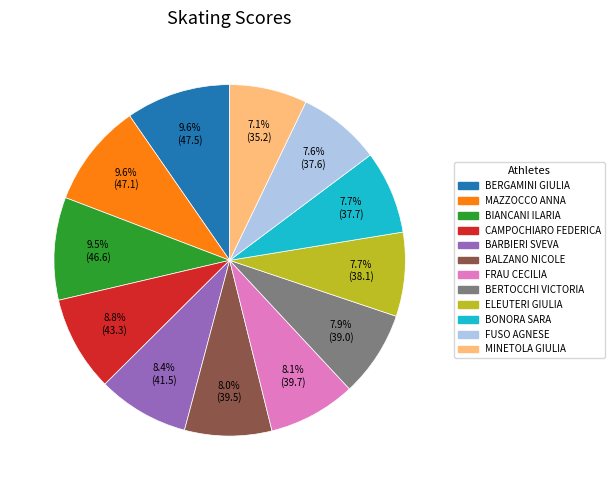

True or false: BERGAMINI GIULIA accounts for 21% of the total.

False